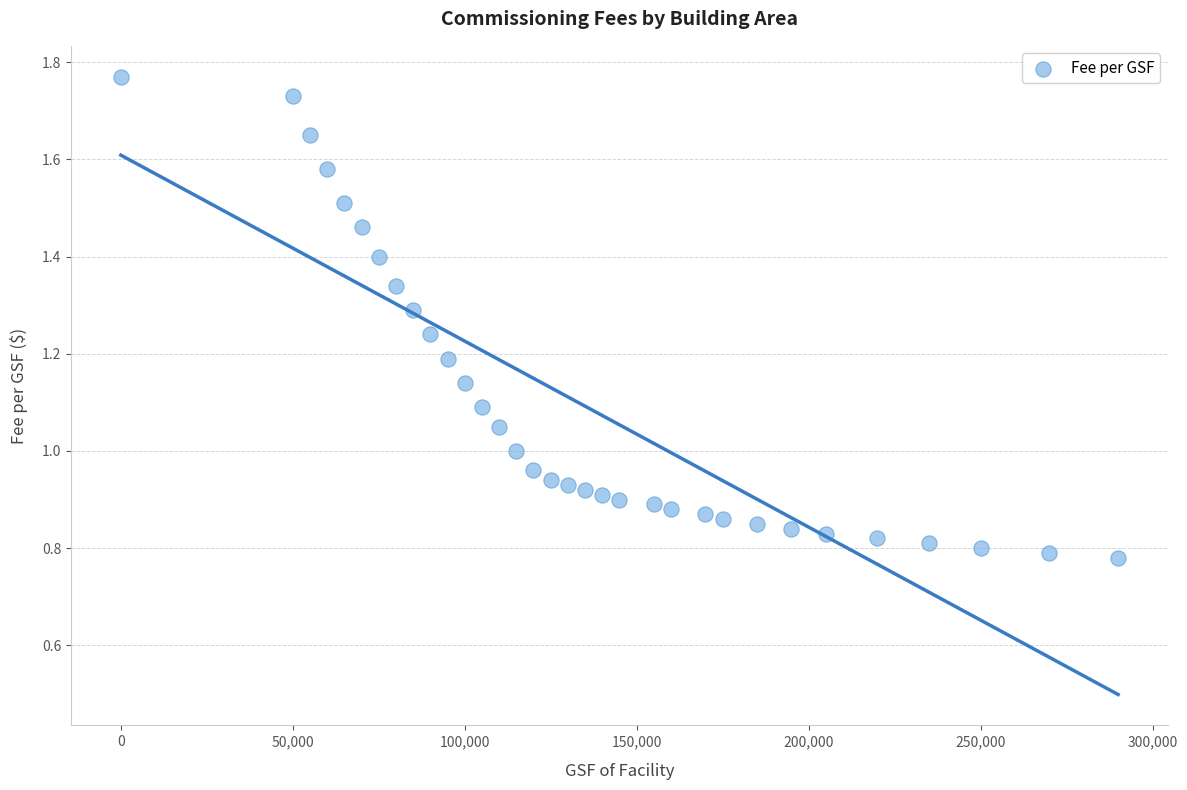

What is the range of X values (max minus min)?

289990.0